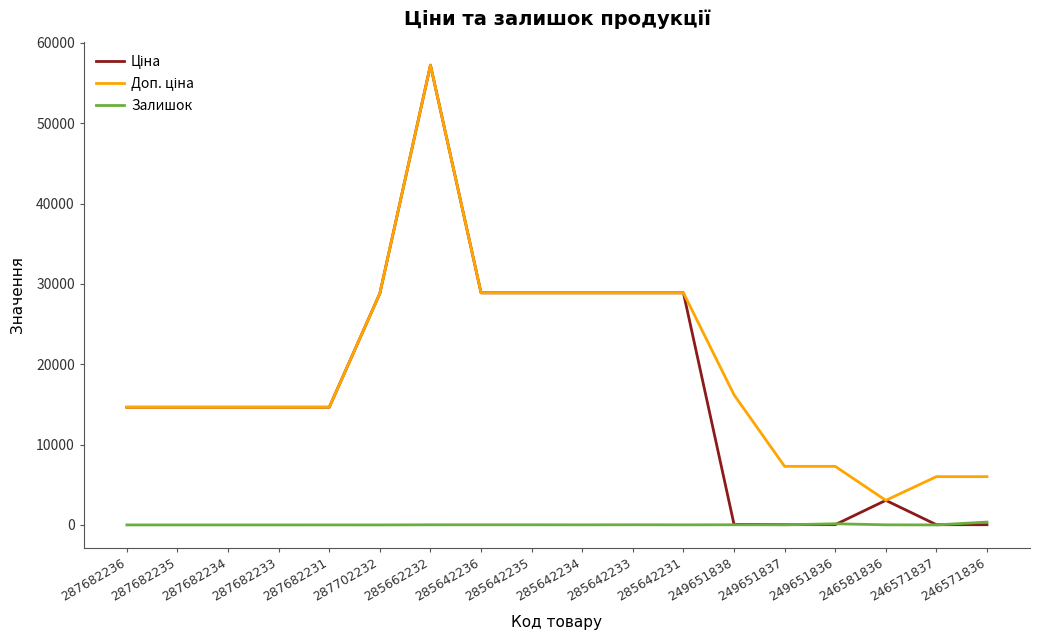

What is the difference between the highest and lowest values at 287682235?

14649.6